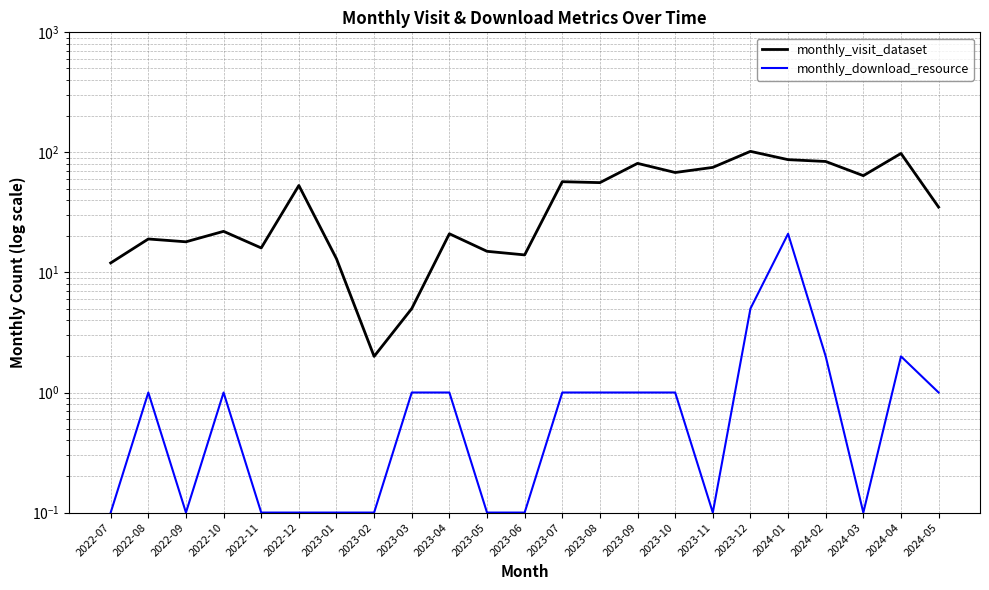

Rank the series at 2023-07 from highest to lowest value.

monthly_visit_dataset, monthly_download_resource